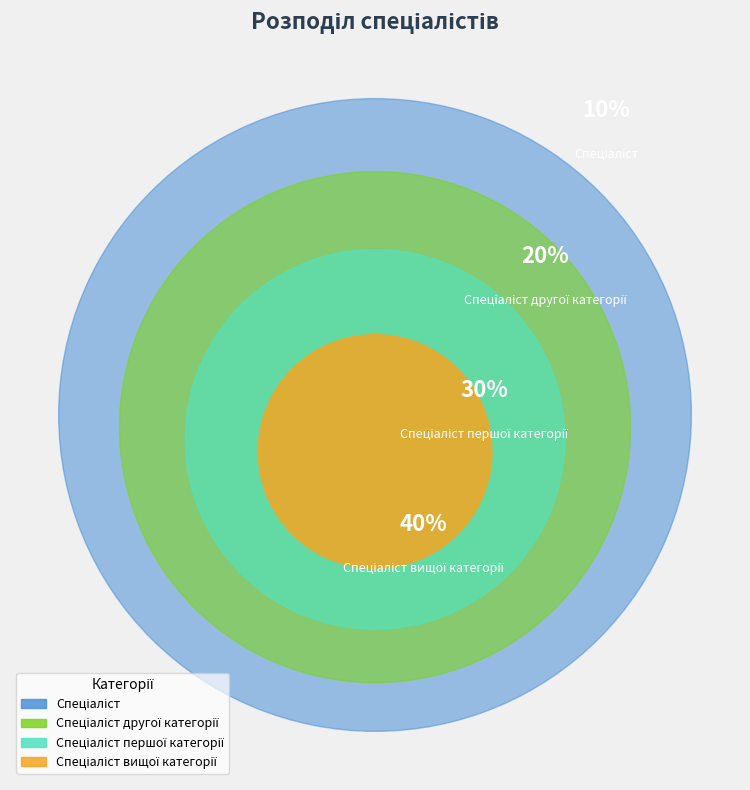

To the nearest percent, what is the difference between the largest and smallest slice percentages?

30%